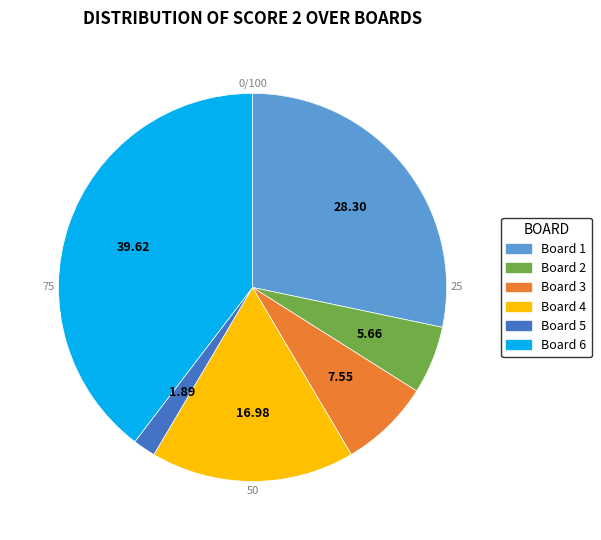

Is there a majority slice in this chart?

No